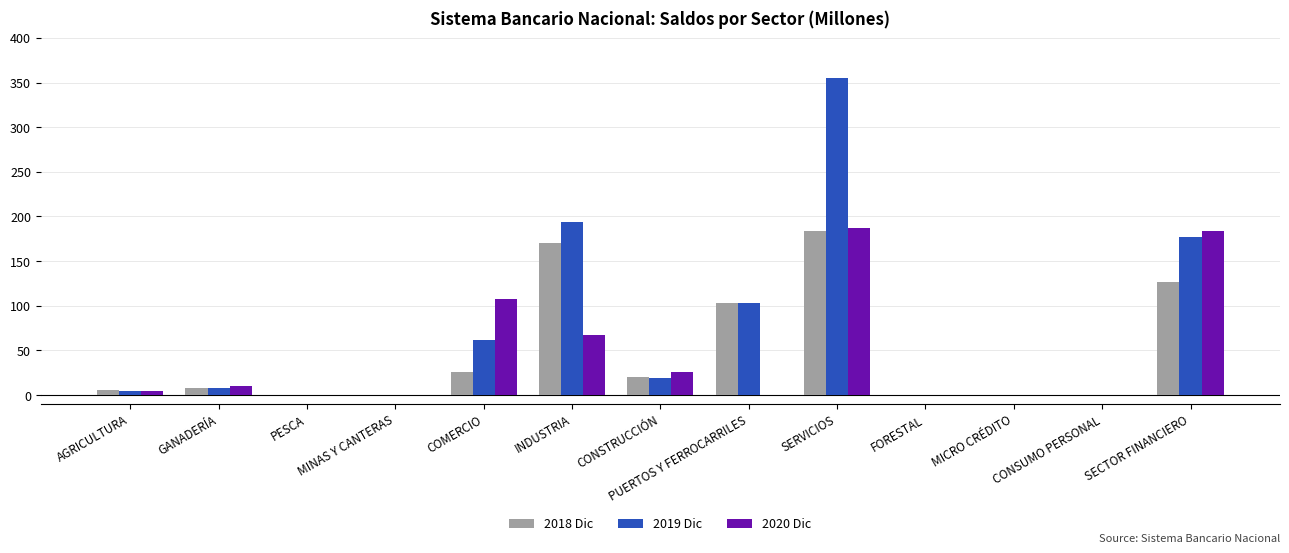

How many distinct data groups are displayed?

3